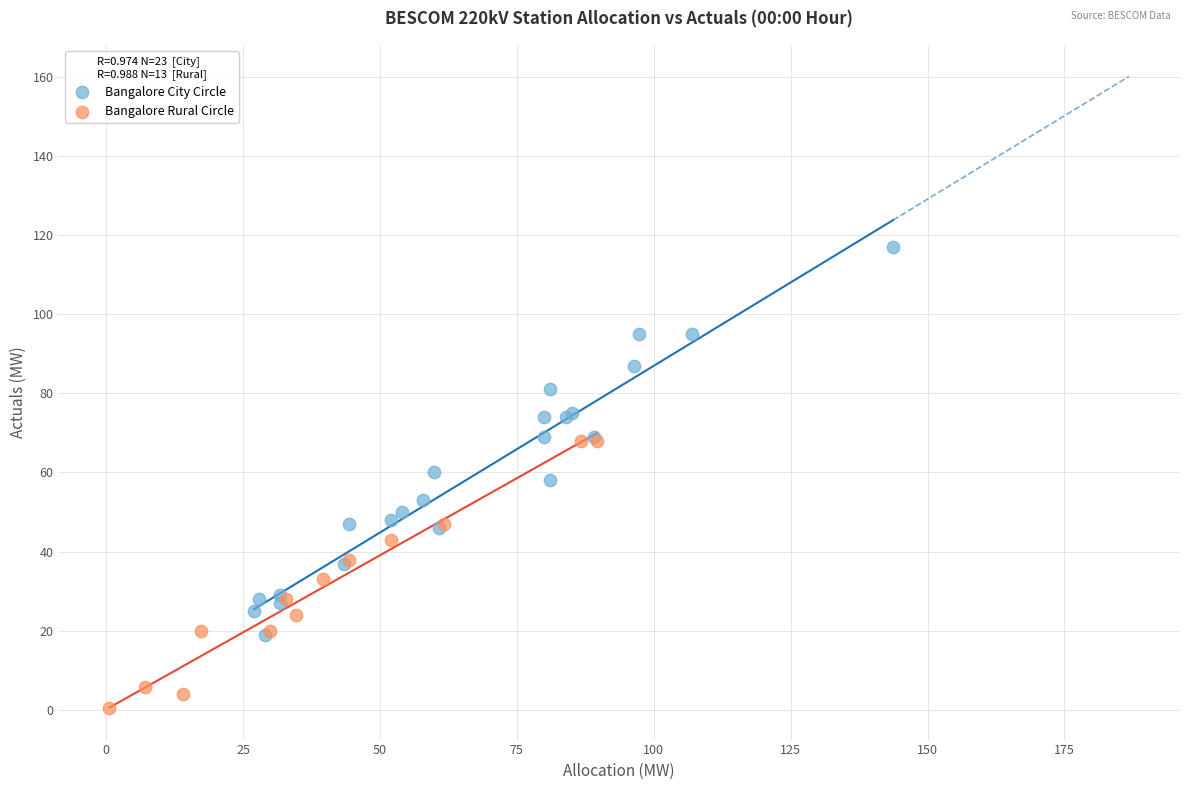

Which series reaches the minimum Y coordinate?

Bangalore Rural Circle